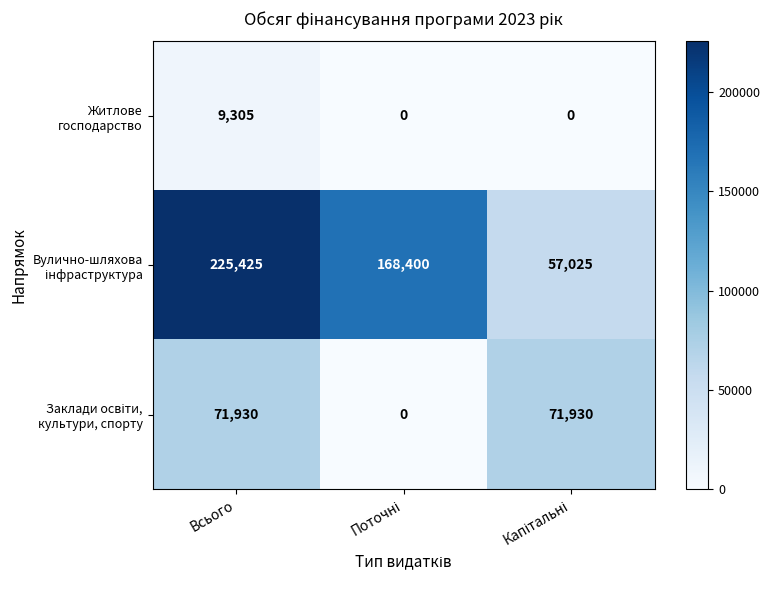

At which category is the sum across all series the highest?

Всього